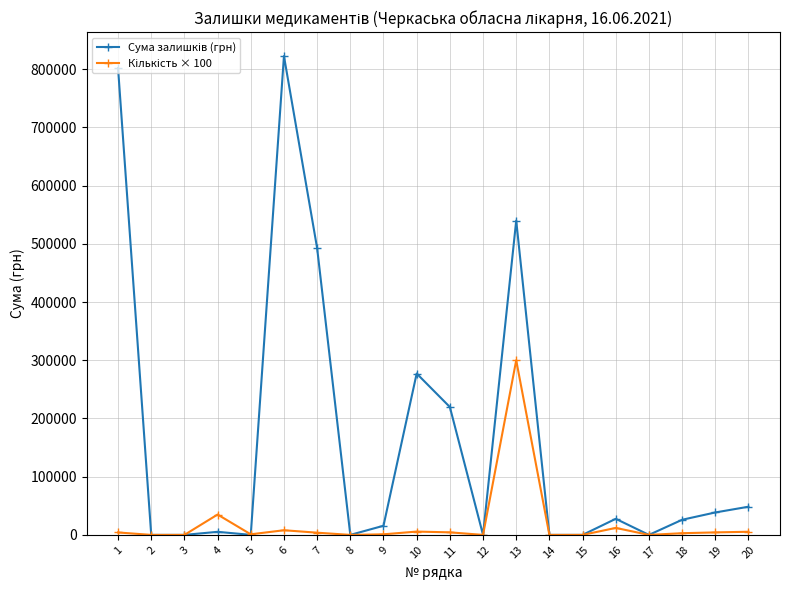

Does the chart display data point markers on the line(s)?

Yes